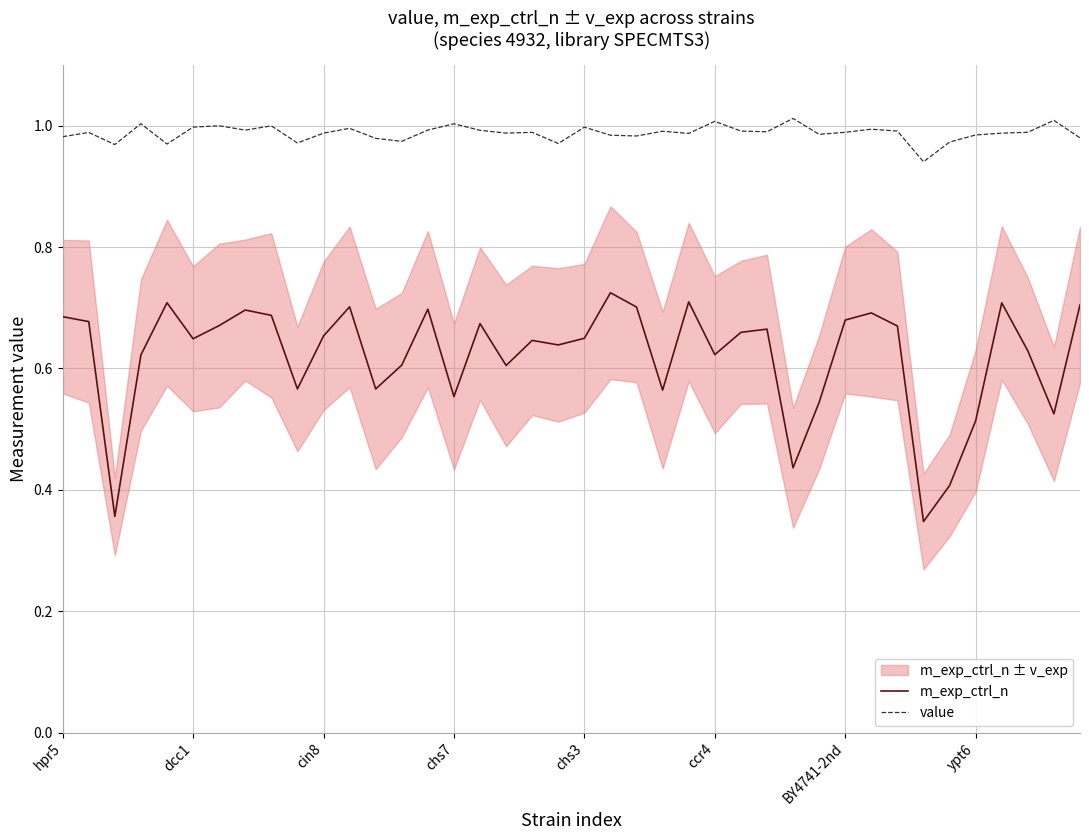

At which category is the sum across all series the highest?

21